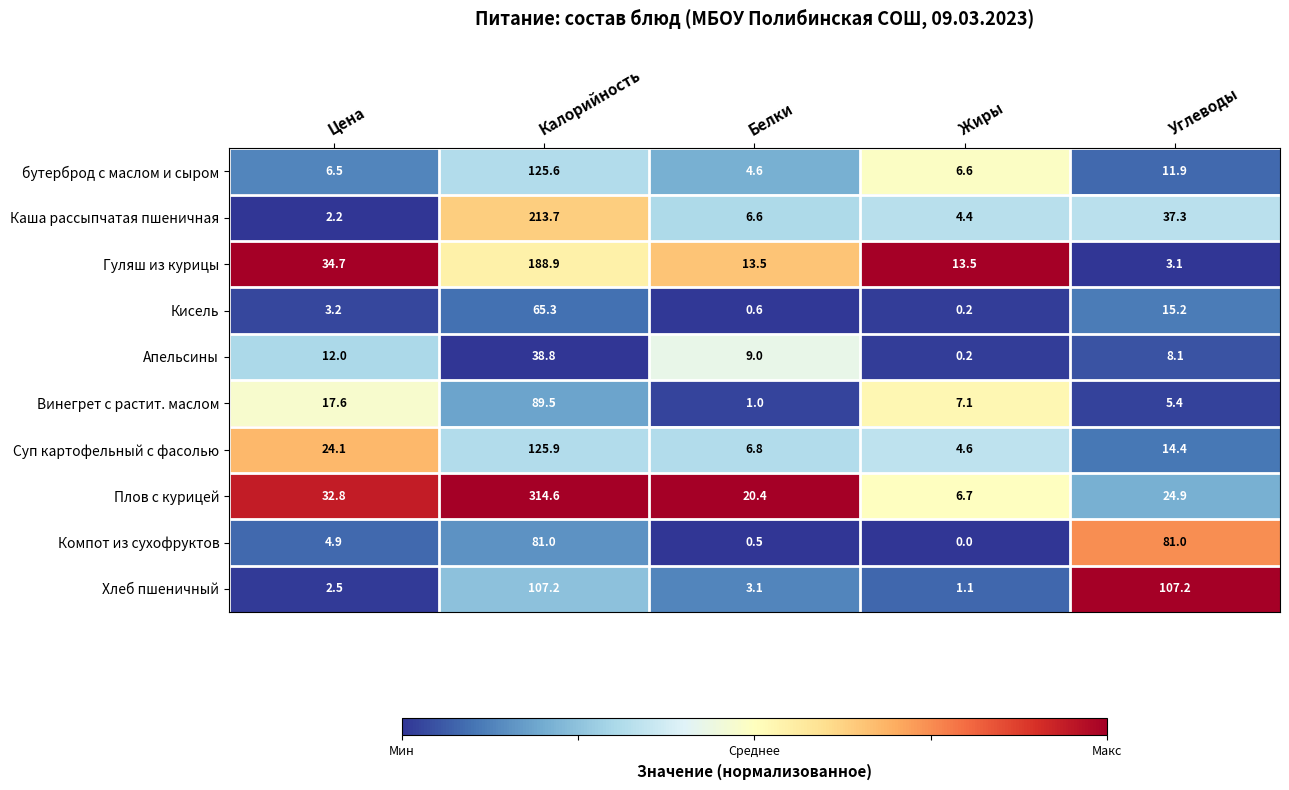

The Гуляш из курицы series shows 13.5 at Жиры. True or false?

True